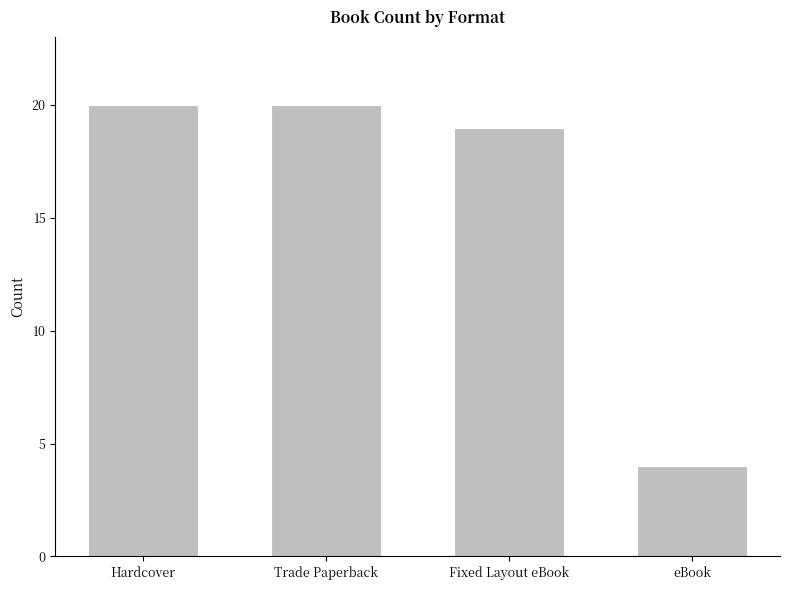

What is the difference between the values at Hardcover and eBook?

16